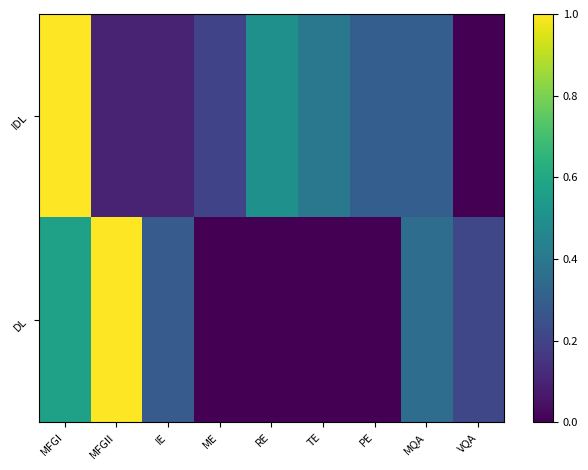

Rank the series by their average value, from lowest to highest.

DL, IDL